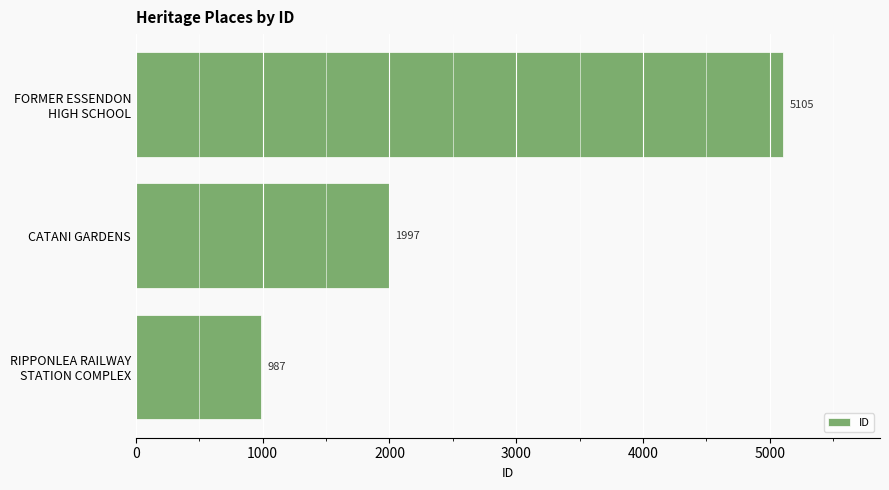

At which label is the value closest to 3046?

CATANI GARDENS